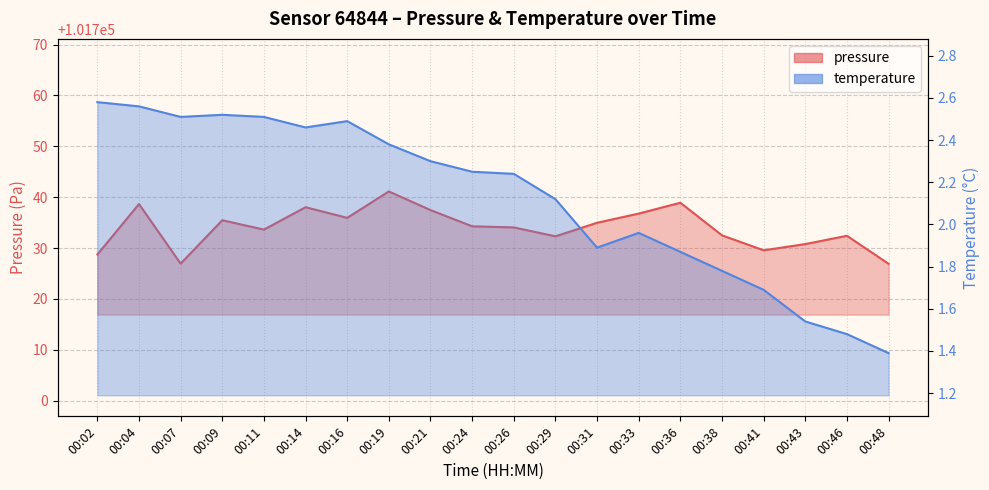

What are all the series names shown in the legend?

pressure, temperature